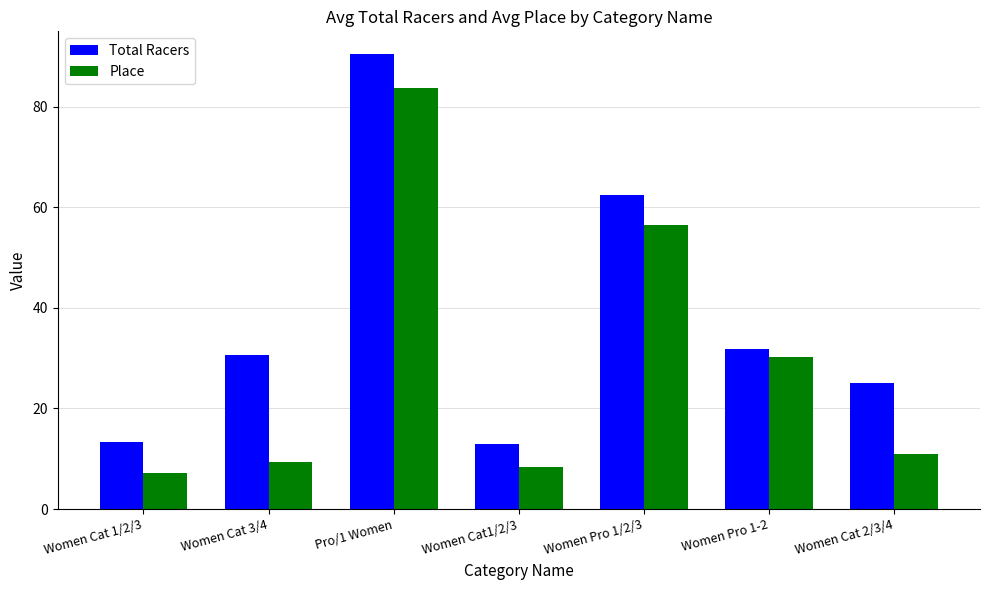

List the labels in order of Place value, largest first.

Pro/1 Women, Women Pro 1/2/3, Women Pro 1-2, Women Cat 2/3/4, Women Cat 3/4, Women Cat1/2/3, Women Cat 1/2/3